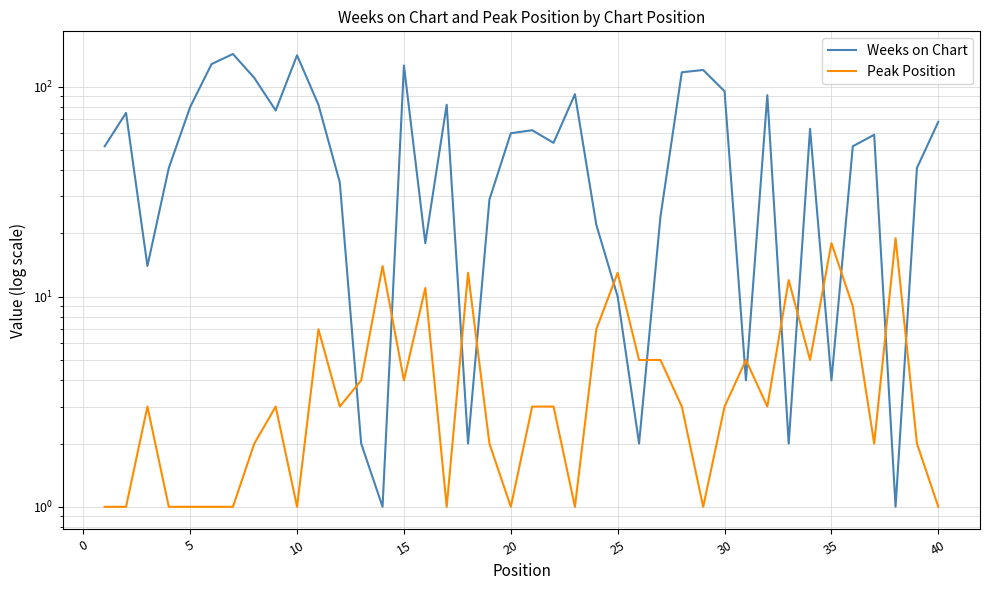

At how many categories does at least one series exceed 12?

36